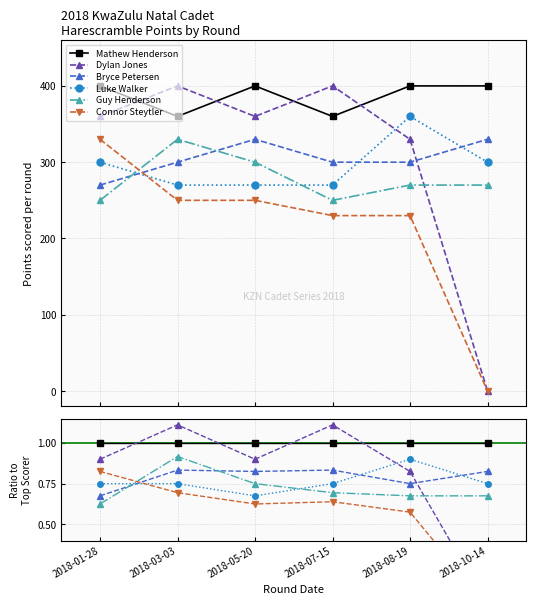

How many interior local peaks does the Guy Henderson series have?

1